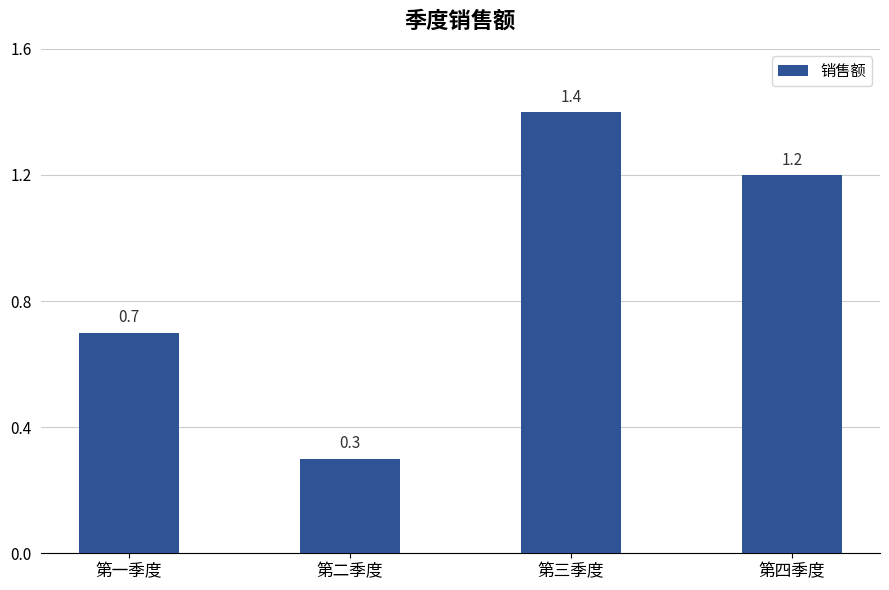

Where is the data nearest to the value 0?

第二季度